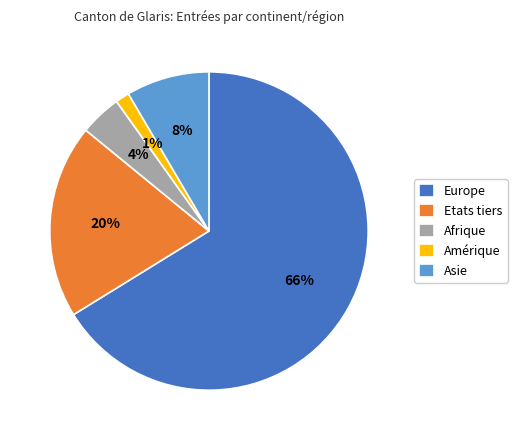

Count the number of slices in the pie.

5